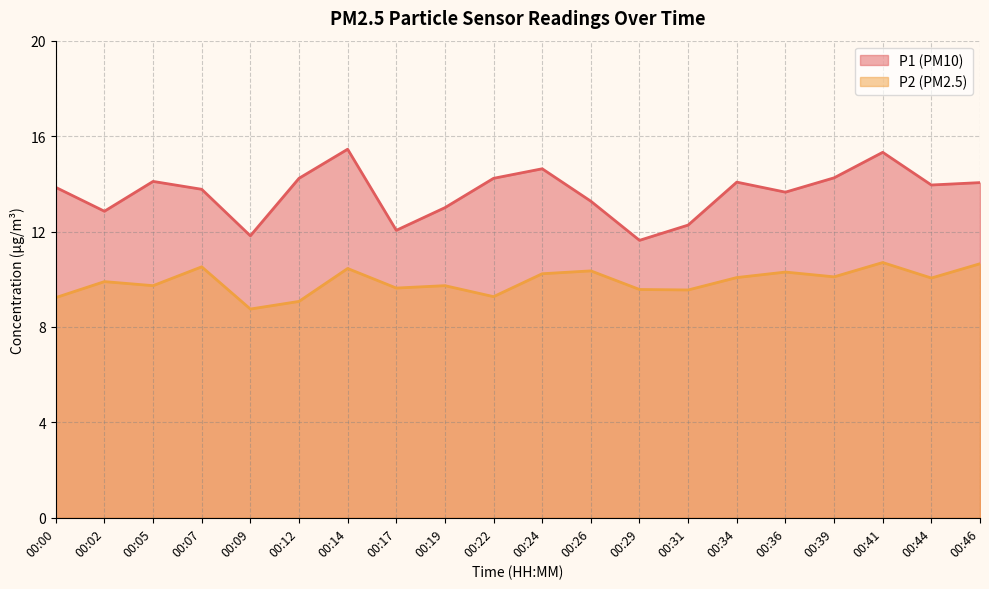

Reading right to left, extract all data points from this chart.

P1: 14.1	13.9	15.3	14.2	13.7	14.1	12.3	11.6	13.3	14.6	14.2	13.0	12.1	15.4	14.2	11.8	13.8	14.1	12.8	13.8
P2: 10.7	10.1	10.7	10.1	10.3	10.1	9.6	9.6	10.3	10.2	9.3	9.7	9.6	10.4	9.1	8.8	10.5	9.7	9.9	9.2